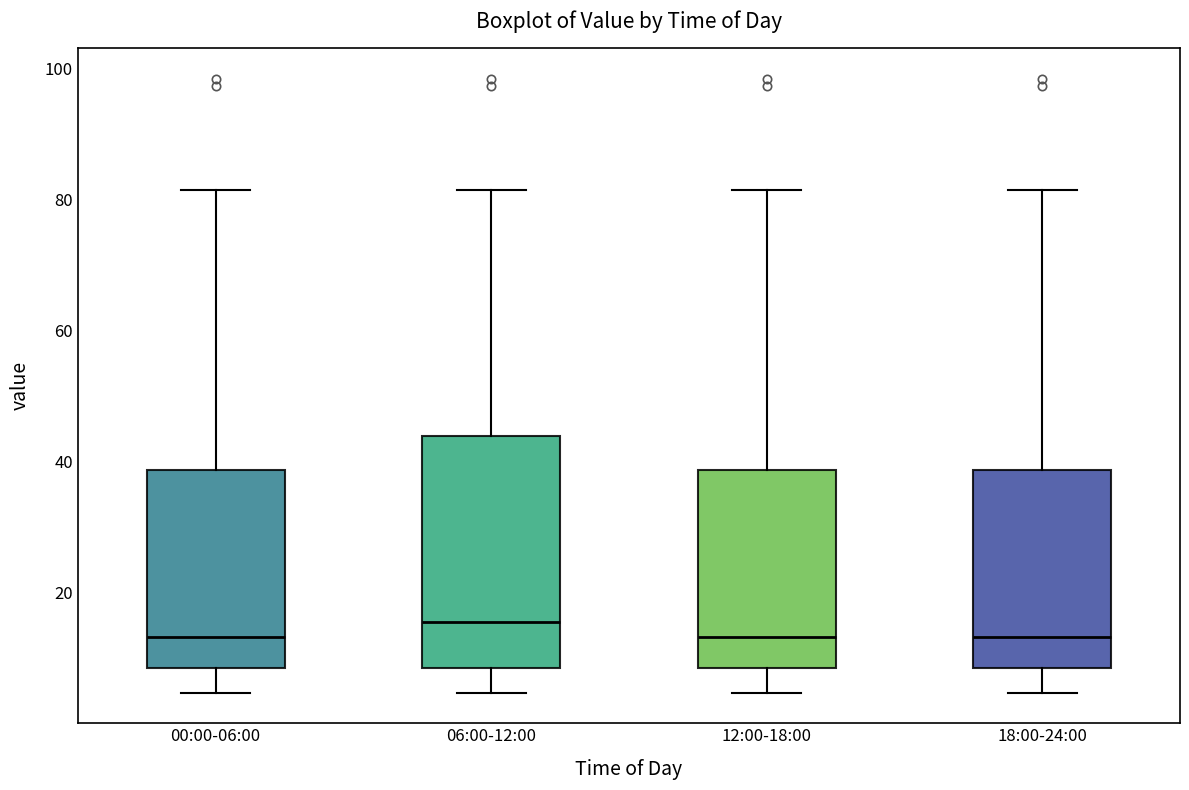

Where does the median line of the box for 00:00-06:00 sit on the y-axis? The values are not printed on the chart, so give them approximately, as read against the axis.

14